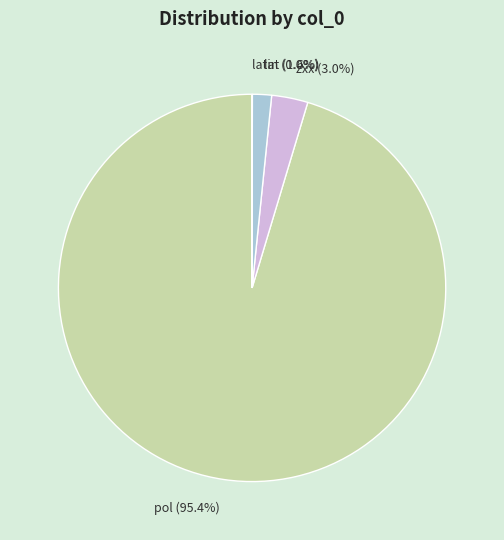

Combined, what portion of the pie is pol and lat?

97.0%